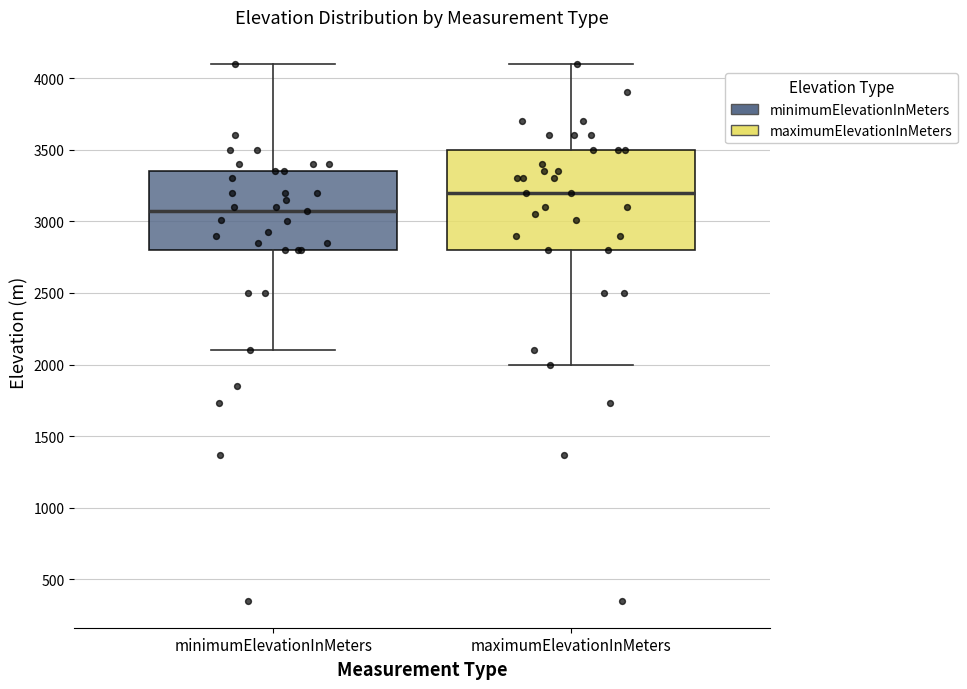

Which box is the tallest, from its lower edge to its upper edge?

maximumElevationInMeters